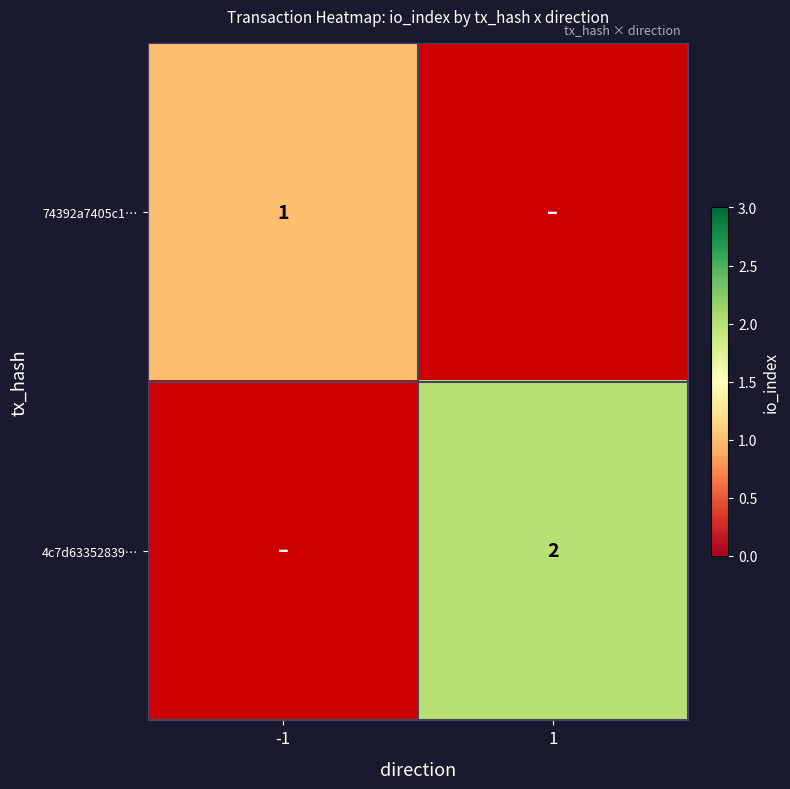

True or false: 4c7d63352839… has a value of 2 at 1.

True